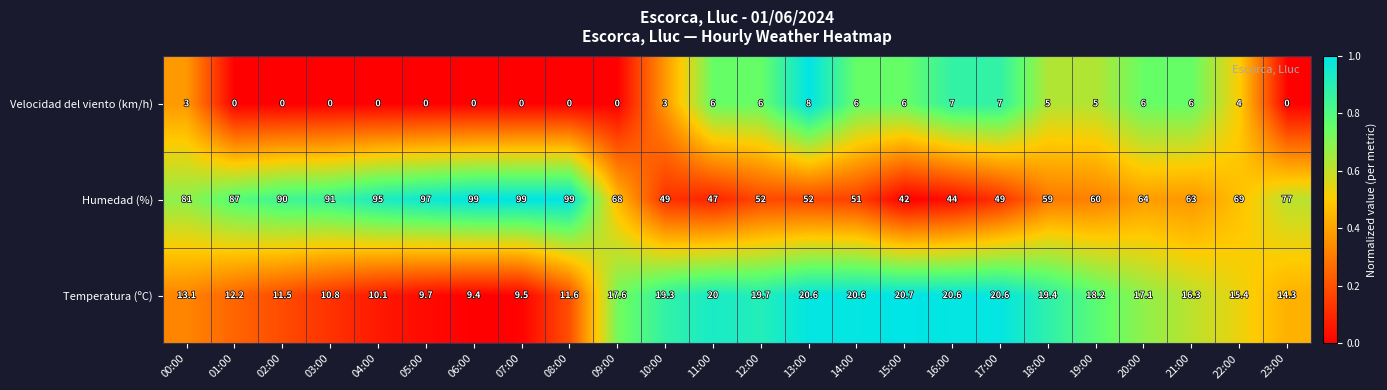

Rank the series by their average value, from lowest to highest.

Velocidad del viento (km/h), Temperatura (ºC), Humedad (%)